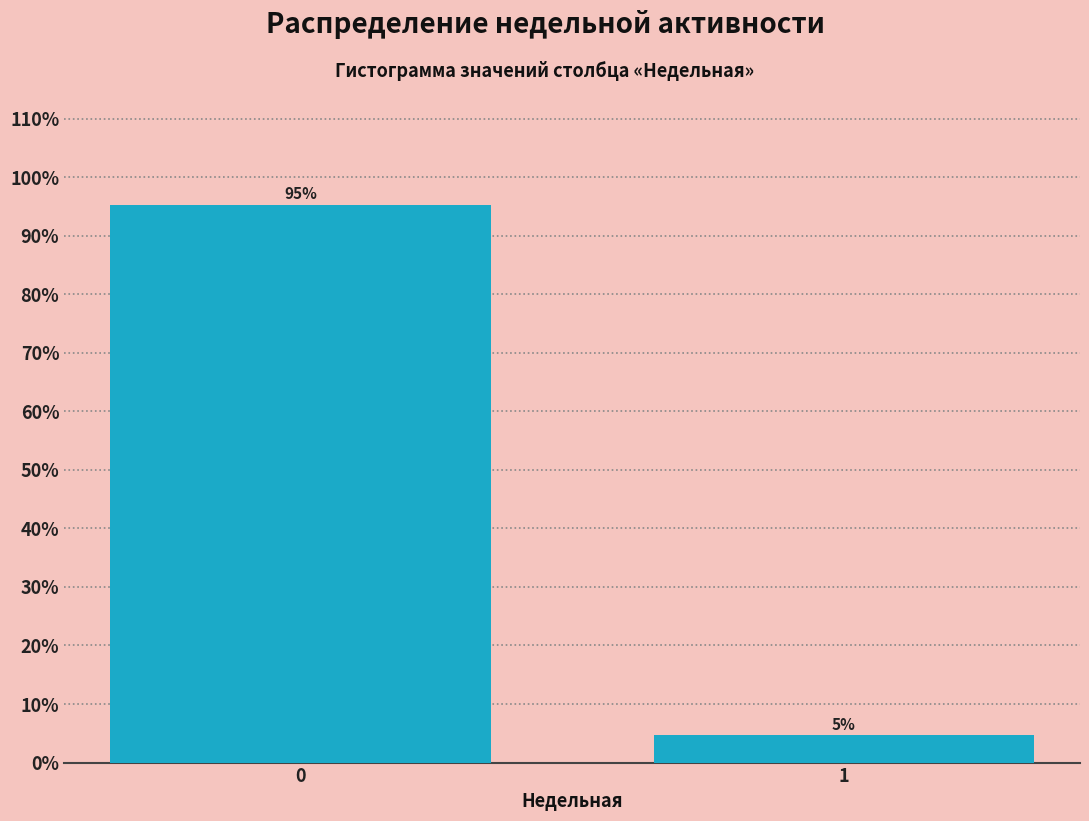

Rank the categories by value from highest to lowest.

0, 1